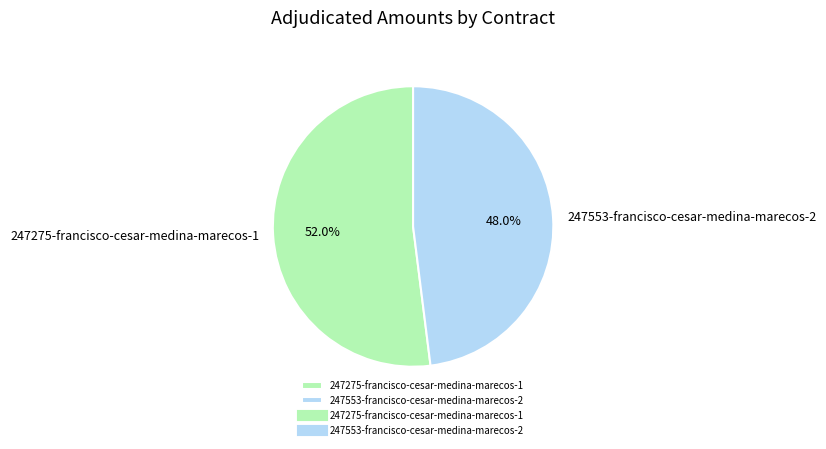

Which has a higher value, 247275-francisco-cesar-medina-marecos-1 or 247553-francisco-cesar-medina-marecos-2?

247275-francisco-cesar-medina-marecos-1